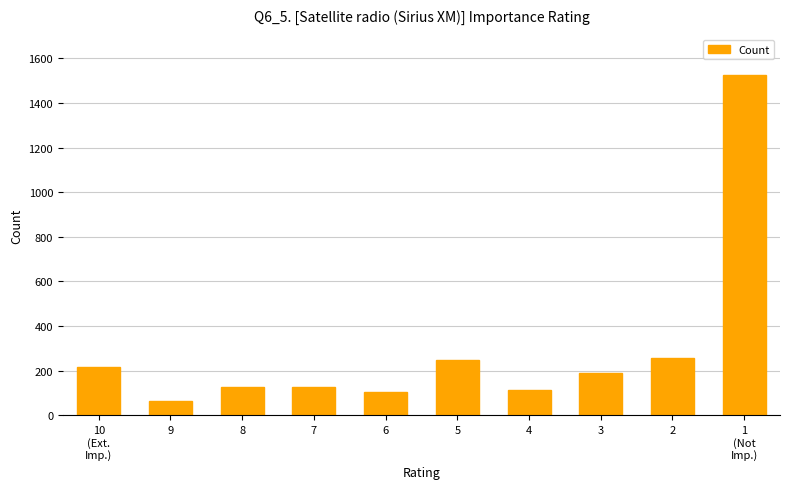

What is the value of the 5th bar from the left?

106